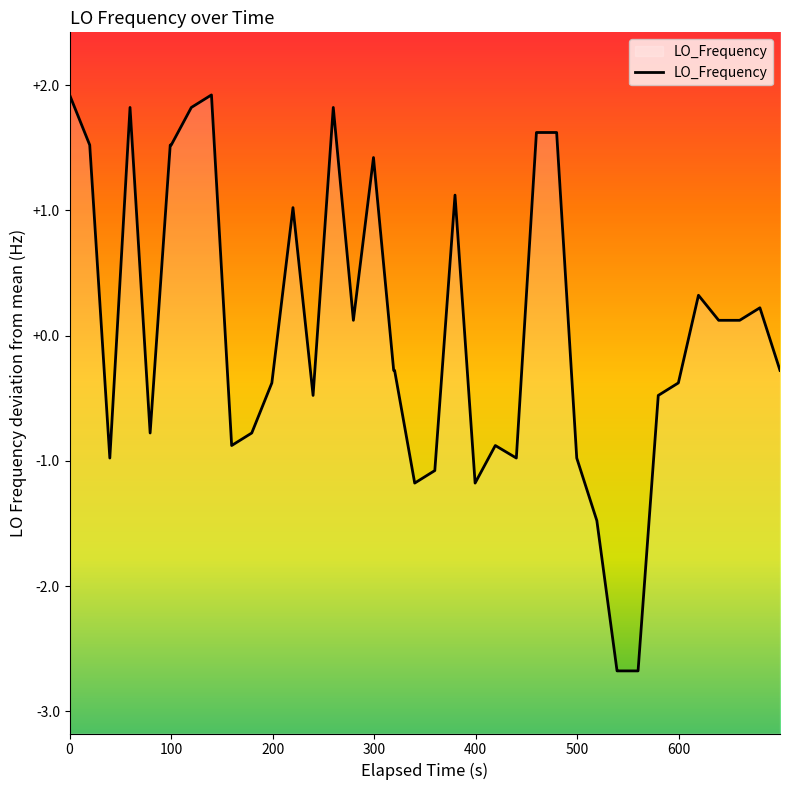

What is the greatest value displayed?

1.9